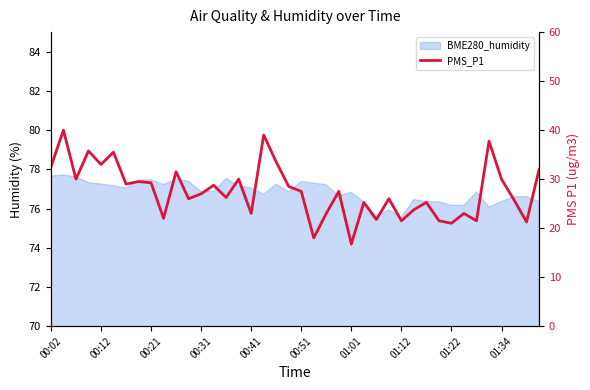

What is the greatest value displayed?

40.0